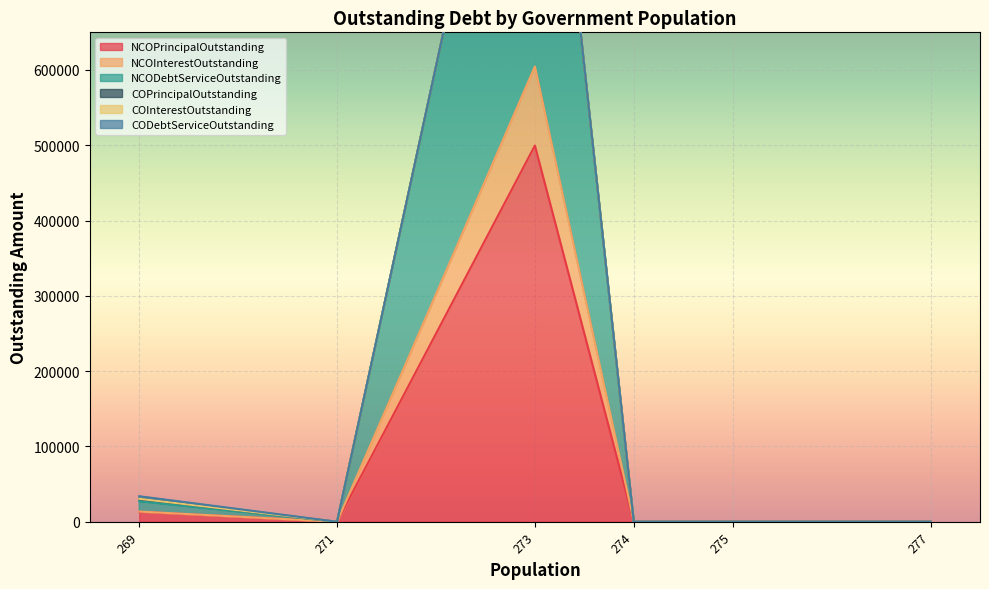

Rank the series by their maximum value, from lowest to highest.

COInterestOutstanding, COPrincipalOutstanding, CODebtServiceOutstanding, NCOInterestOutstanding, NCOPrincipalOutstanding, NCODebtServiceOutstanding